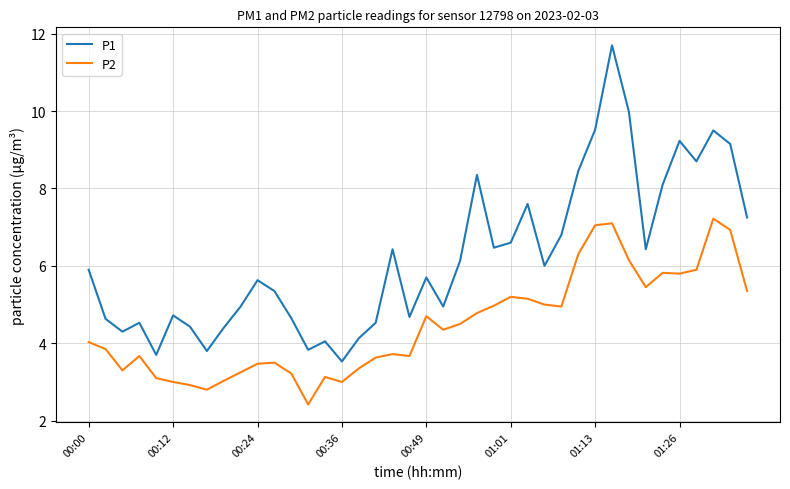

List the series in order of their peak value, highest first.

P1, P2